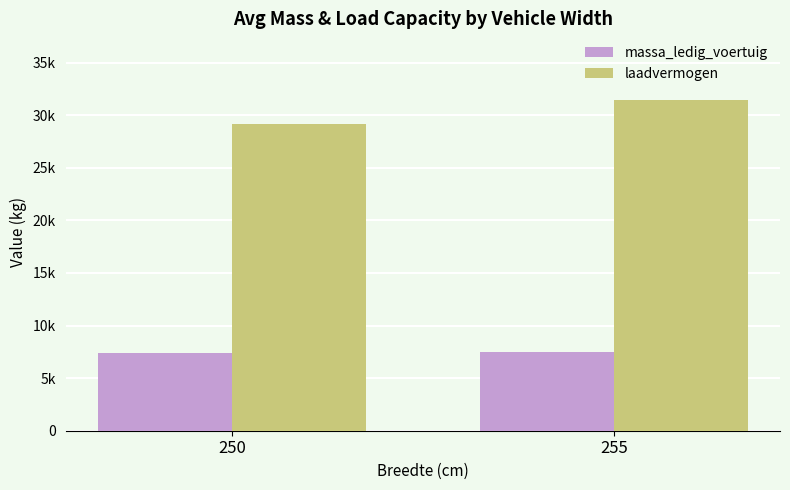

At how many categories does at least one series exceed 30615?

1